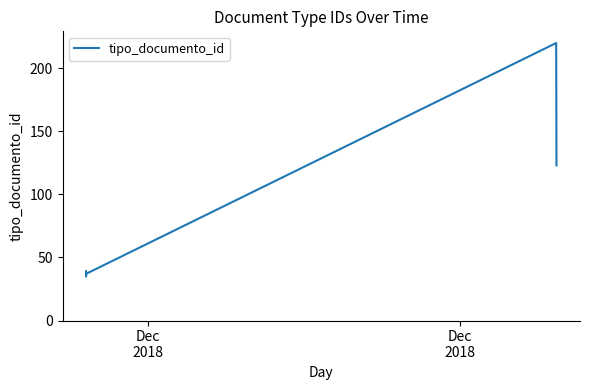

How many interior local valleys (lower than both neighbors) does the data have?

2